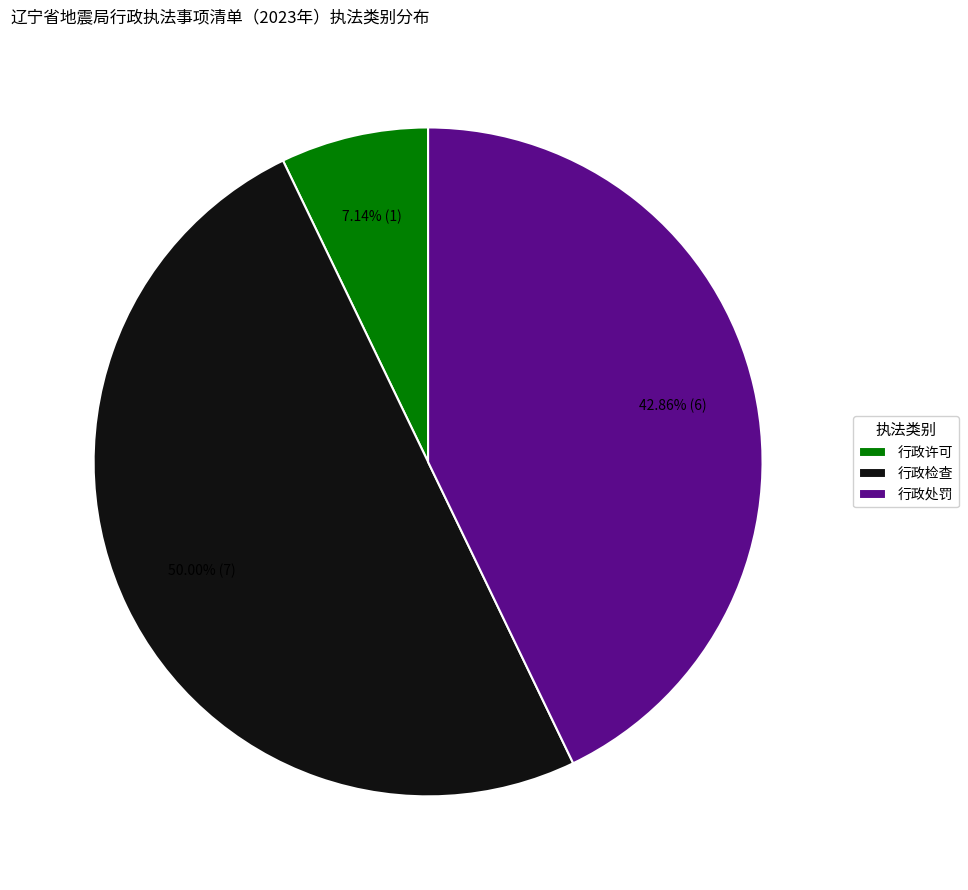

Which slice is the largest?

行政检查